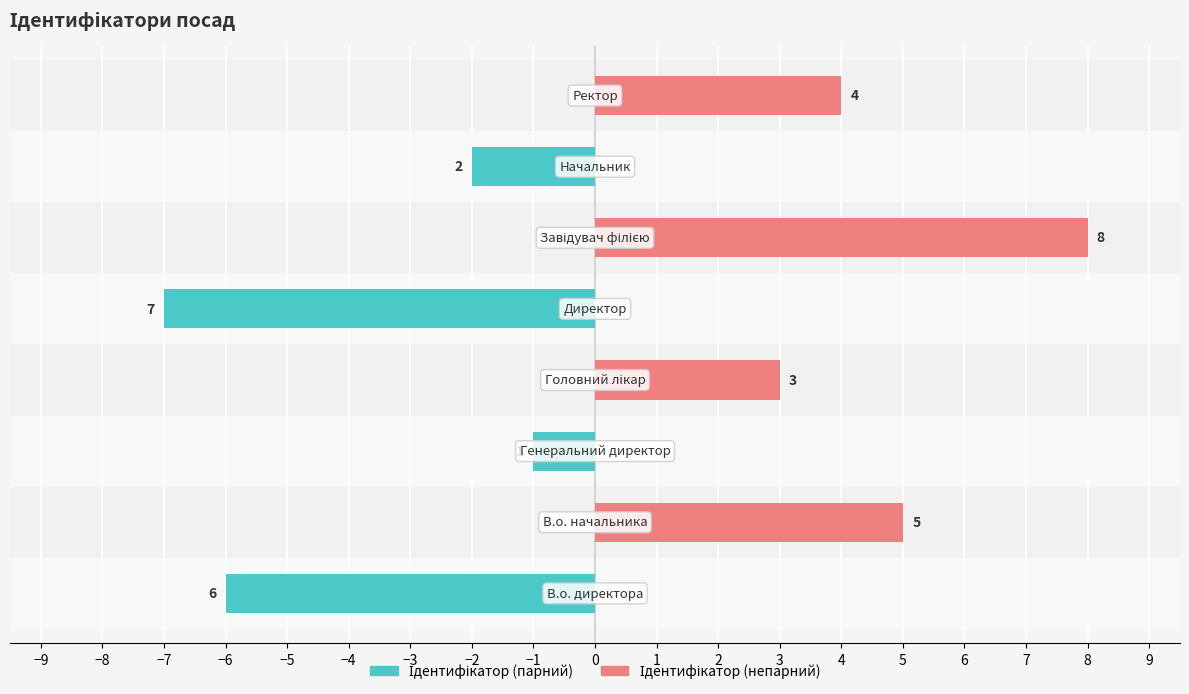

Reading right to left, transcribe all the data shown in this chart.

Ідентифікатор (парний): 0	-2	0	-7	0	-1	0	-6
Ідентифікатор (непарний): 4	0	8	0	3	0	5	0